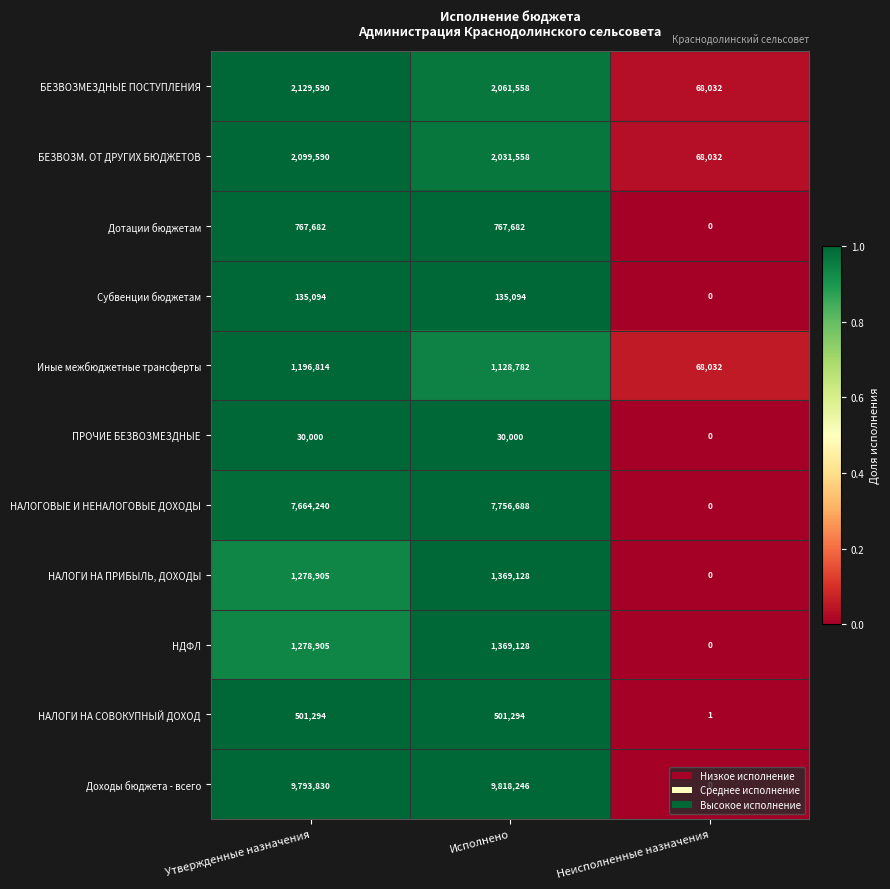

Which series has the widest spread of values?

Доходы бюджета - всего